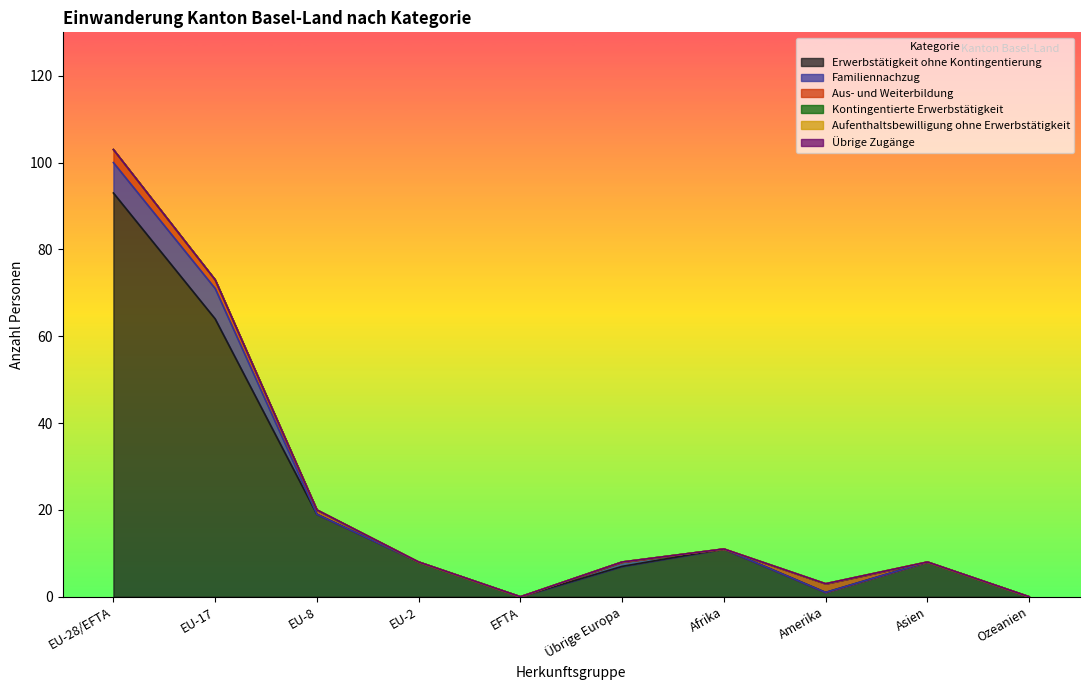

How many data points in Aus- und Weiterbildung are above 0?

4